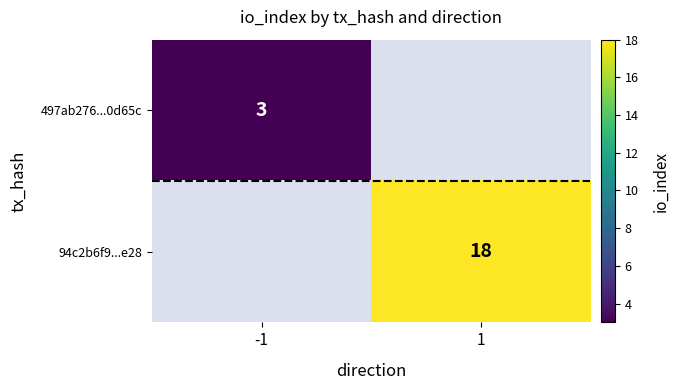

The 94c2b6f9...e28 series shows 31 at 1. True or false?

False